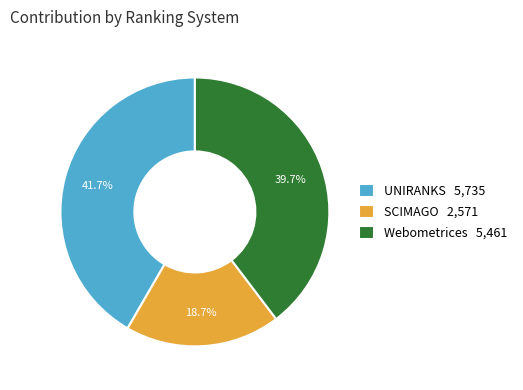

Does Webometrices account for over 50% of the chart?

No